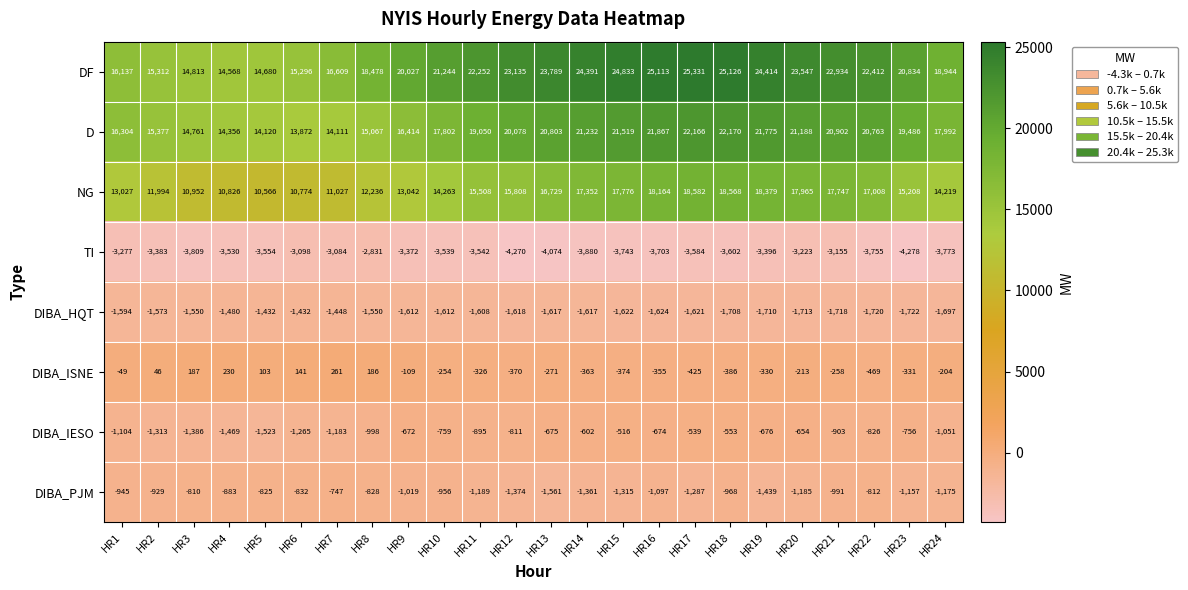

What is the total value across all series at HR1?

38499